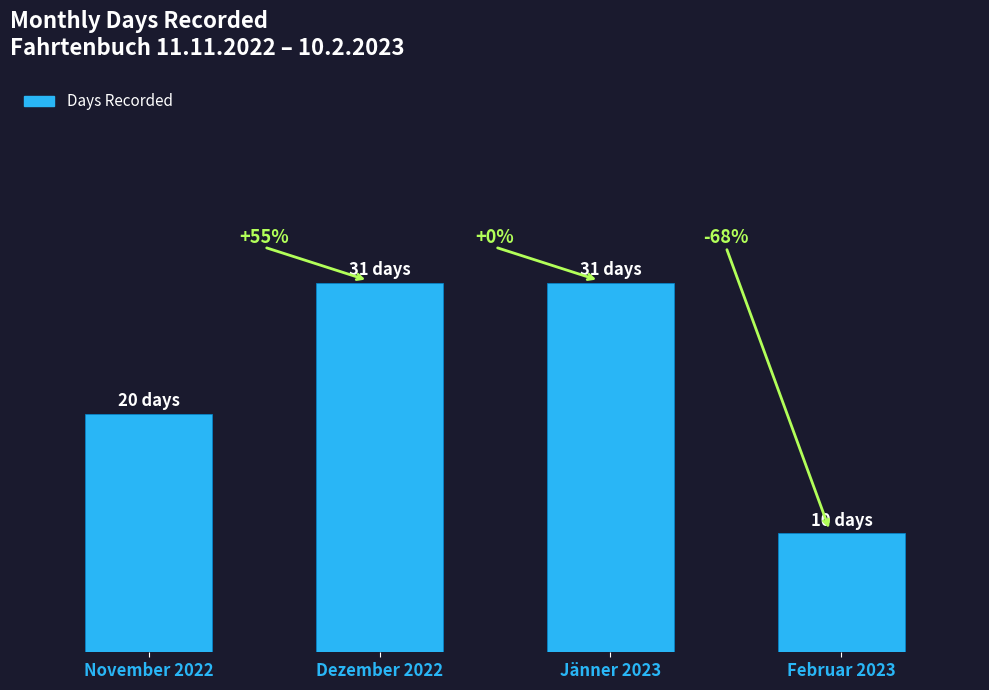

What position from the left is Dezember 2022?

2